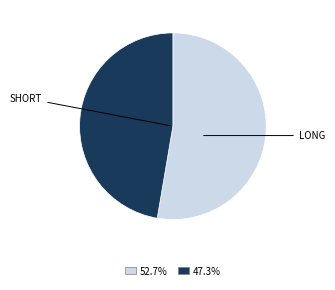

Is the sum of 52.7% and 47.3% greater than half?

Yes